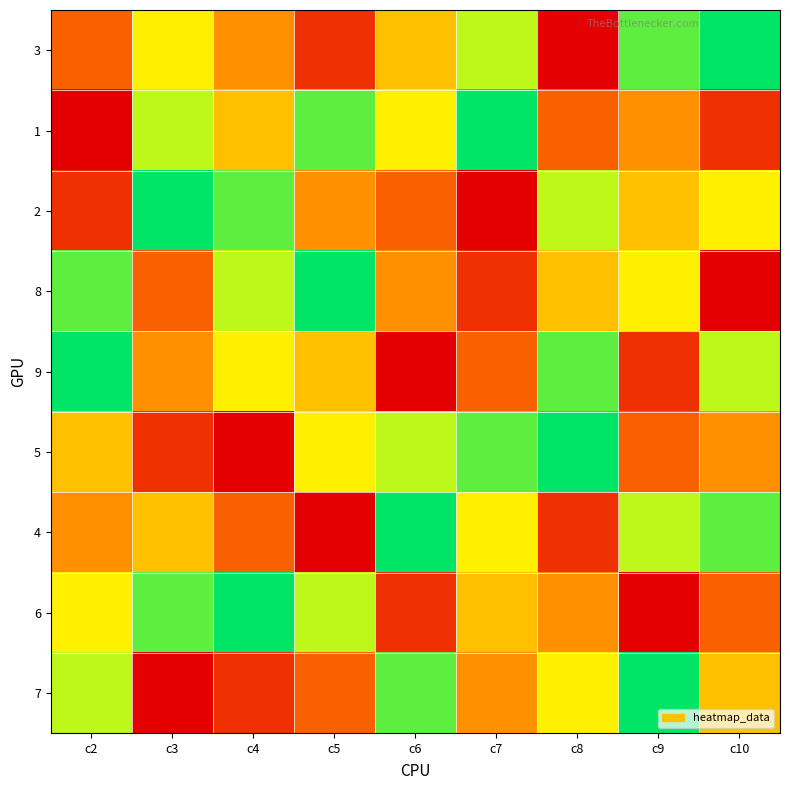

Reading left to right, what are all the values shown in this chart?

3: c2=3	c3=6	c4=4	c5=2	c6=5	c7=7	c8=1	c9=8	c10=9
1: c2=1	c3=7	c4=5	c5=8	c6=6	c7=9	c8=3	c9=4	c10=2
2: c2=2	c3=9	c4=8	c5=4	c6=3	c7=1	c8=7	c9=5	c10=6
8: c2=8	c3=3	c4=7	c5=9	c6=4	c7=2	c8=5	c9=6	c10=1
9: c2=9	c3=4	c4=6	c5=5	c6=1	c7=3	c8=8	c9=2	c10=7
5: c2=5	c3=2	c4=1	c5=6	c6=7	c7=8	c8=9	c9=3	c10=4
4: c2=4	c3=5	c4=3	c5=1	c6=9	c7=6	c8=2	c9=7	c10=8
6: c2=6	c3=8	c4=9	c5=7	c6=2	c7=5	c8=4	c9=1	c10=3
7: c2=7	c3=1	c4=2	c5=3	c6=8	c7=4	c8=6	c9=9	c10=5